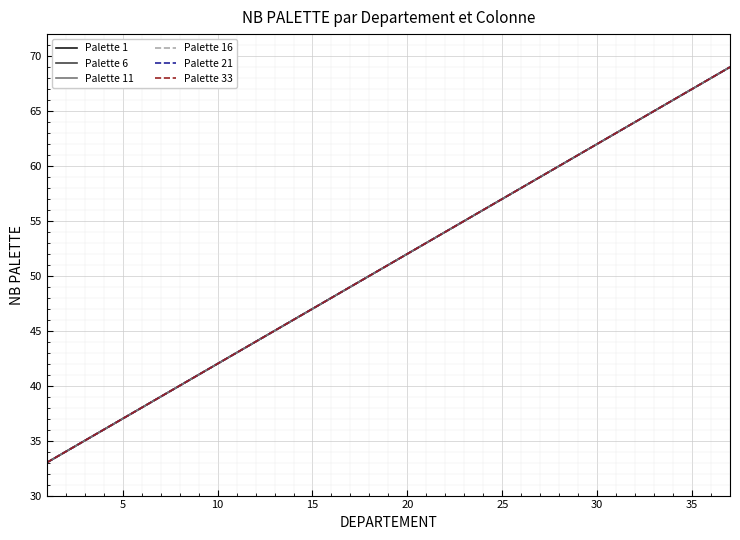

What is the smallest value displayed?

33